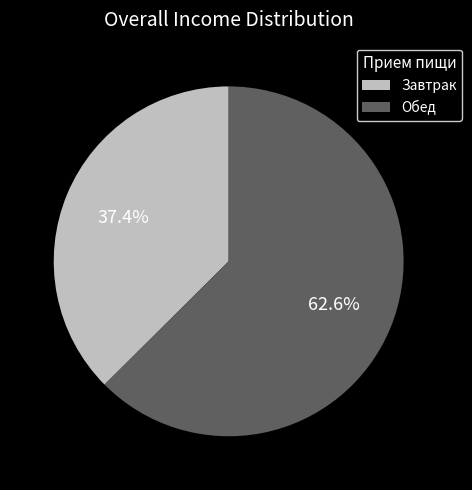

What percentage is the Обед slice, to the nearest percent?

63%